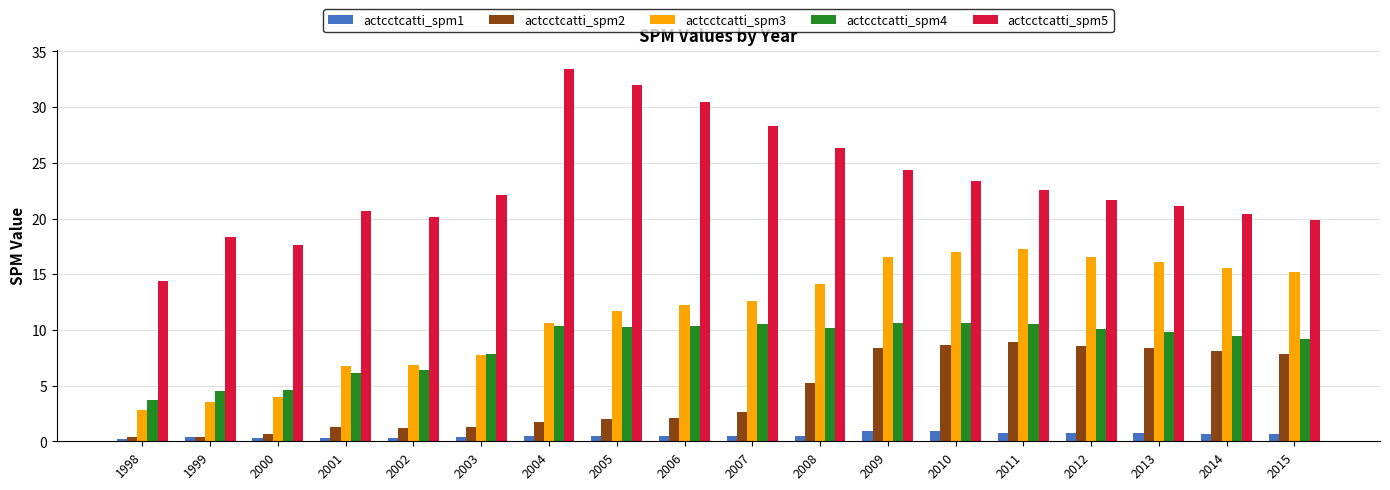

Does the chart contain stacked bars?

No